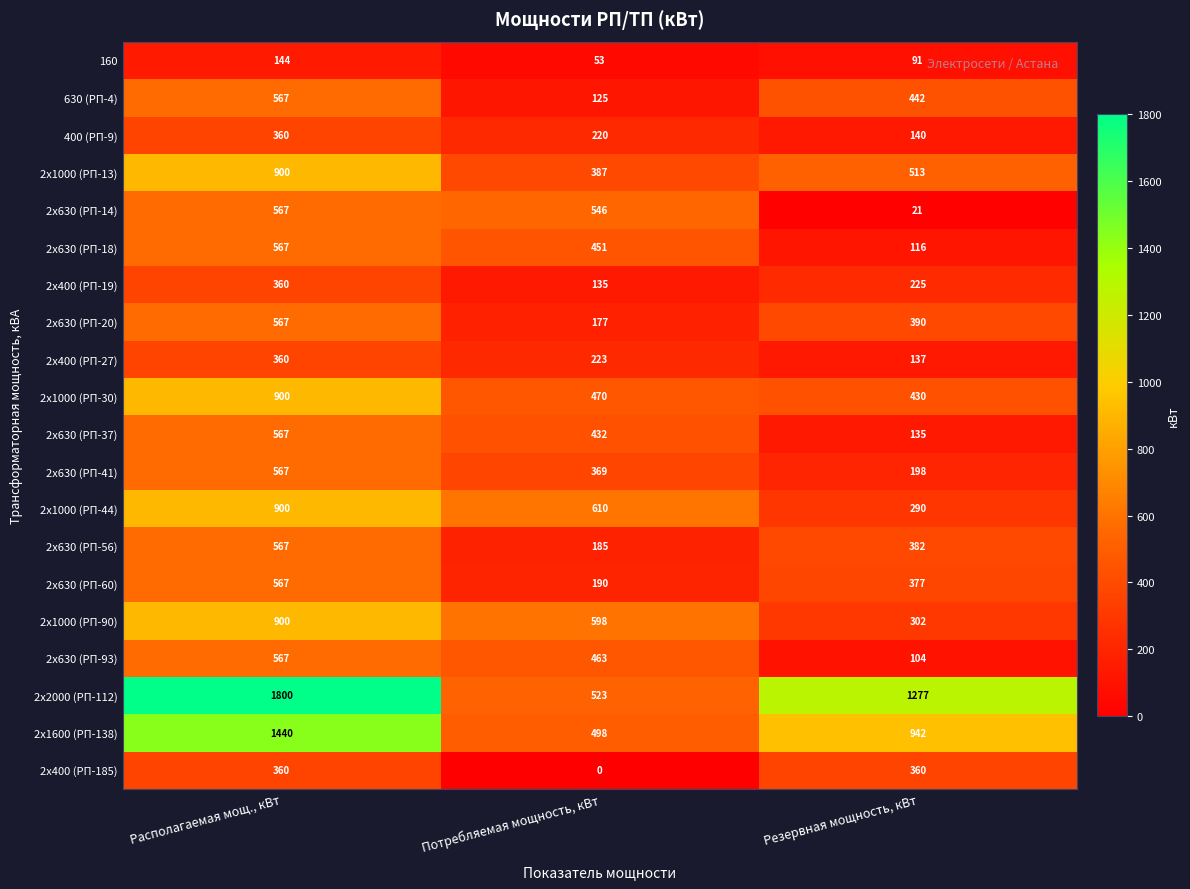

At Потребляемая мощность, кВт, list the series in order from smallest to largest.

2x400 (РП-185), 160, 630 (РП-4), 2x400 (РП-19), 2x630 (РП-20), 2x630 (РП-56), 2x630 (РП-60), 400 (РП-9), 2x400 (РП-27), 2x630 (РП-41), 2x1000 (РП-13), 2x630 (РП-37), 2x630 (РП-18), 2x630 (РП-93), 2x1000 (РП-30), 2x1600 (РП-138), 2x2000 (РП-112), 2x630 (РП-14), 2x1000 (РП-90), 2x1000 (РП-44)